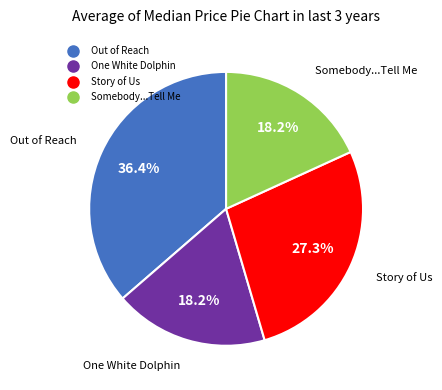

Is there a majority slice in this chart?

No